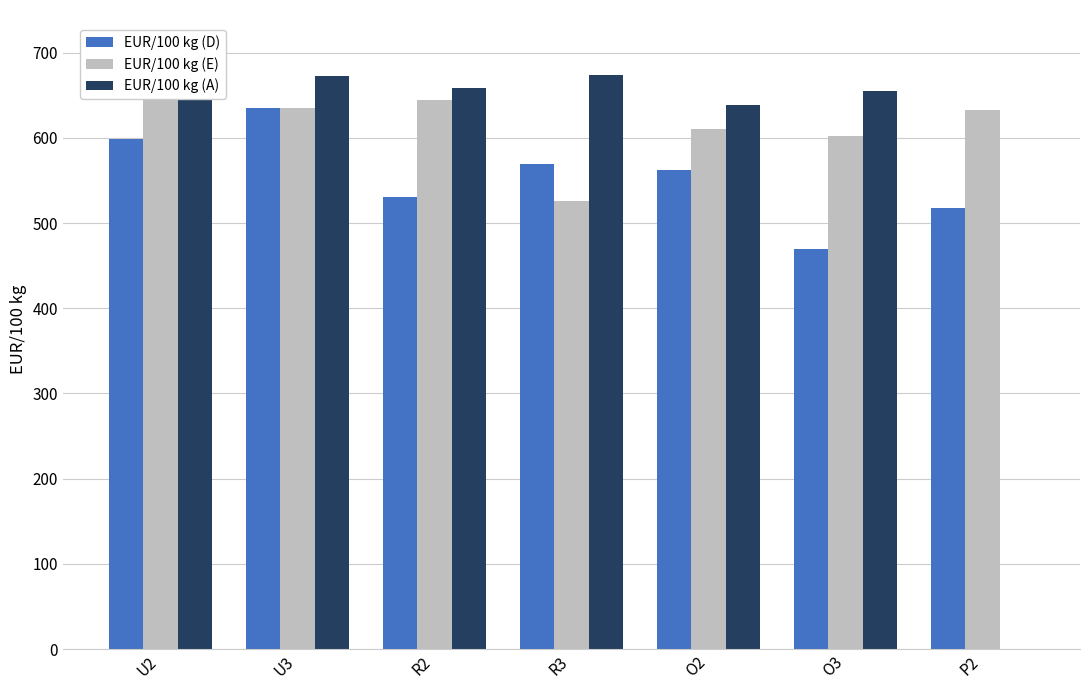

How many bars are there in each group?

3